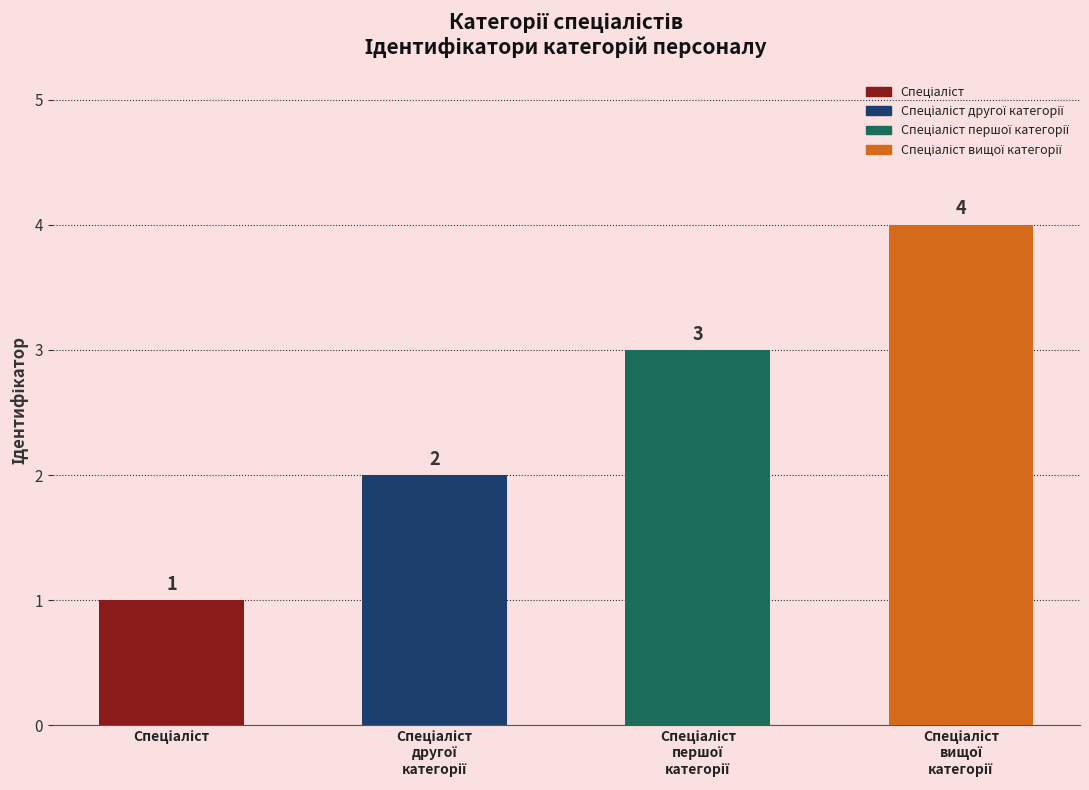

Reading left to right, list all the values displayed in this chart.

1	2	3	4